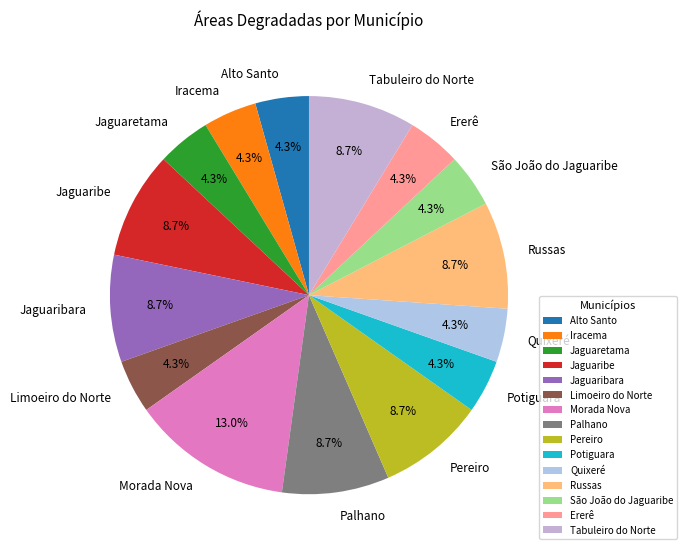

Approximately how many times larger is the value at Tabuleiro do Norte compared to Jaguaretama?

2.0